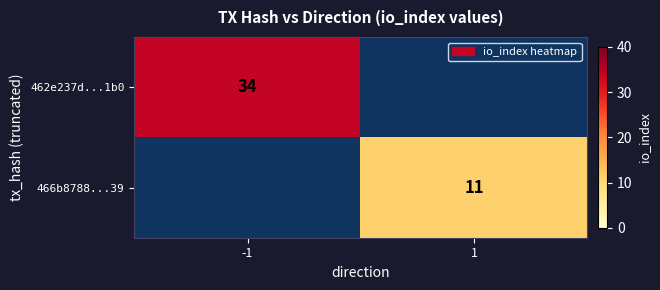

Is it true that 462e237d...1b0 equals 52 at -1?

False